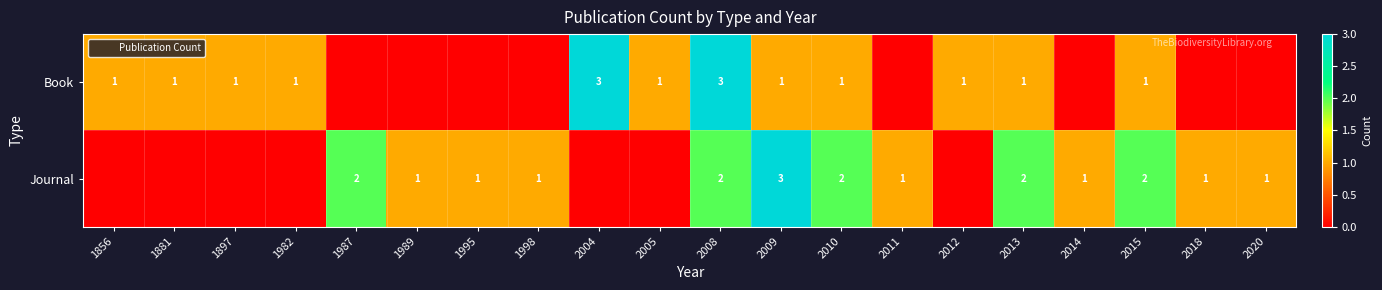

At how many categories does at least one series exceed 2?

3